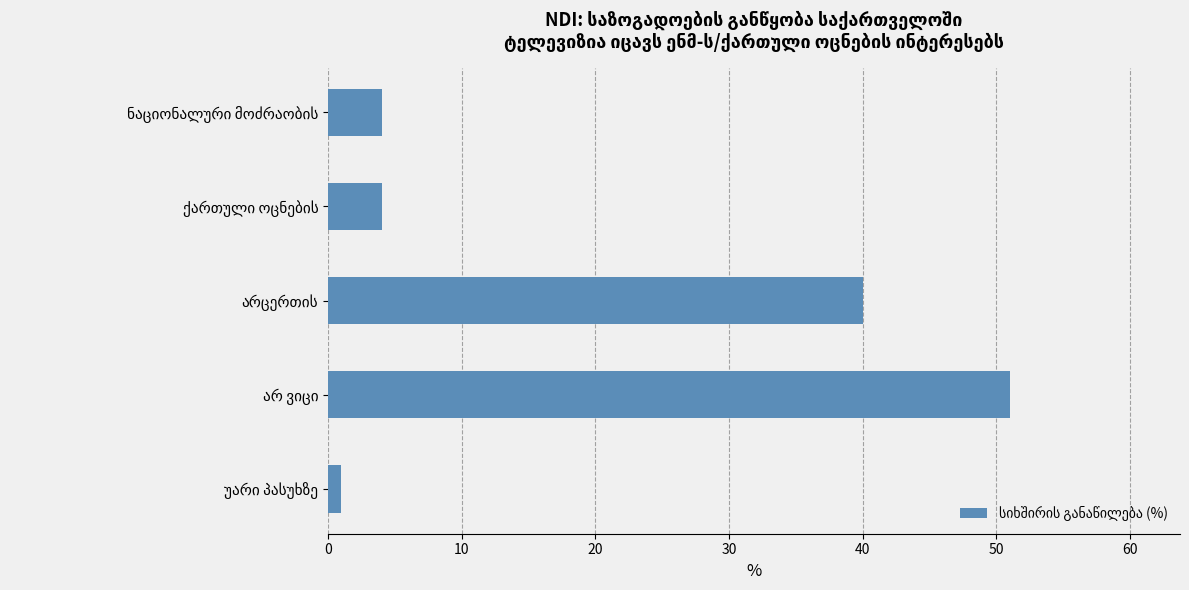

Count the number of data series in this chart.

1